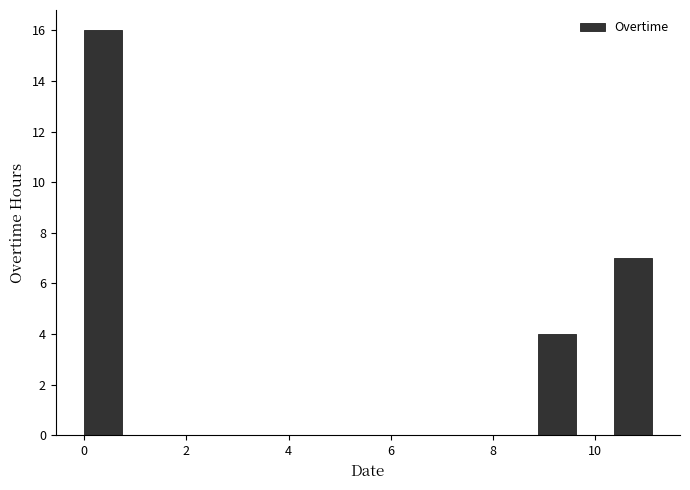

Read against the x-axis, roughly where is the centre of the tallest bar?

0.4